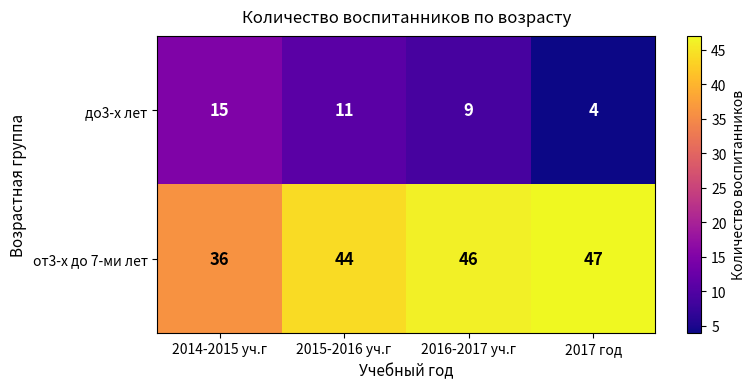

What is the sum of the до3-х лет values at 2017 год and 2016-2017 уч.г?

13